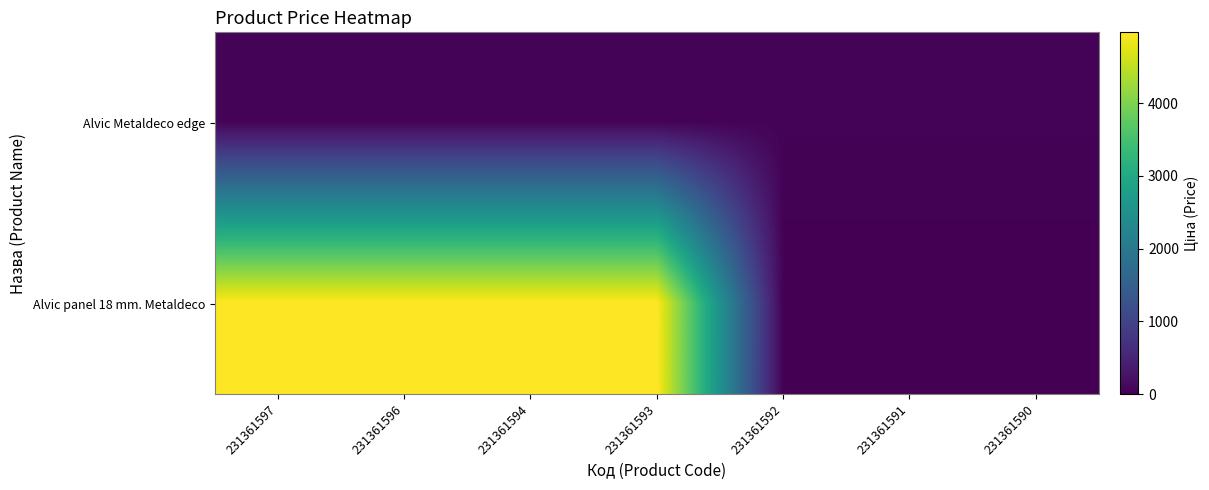

List the series in order of their overall mean, highest first.

Alvic panel 18 mm. Metaldeco, Alvic Metaldeco edge